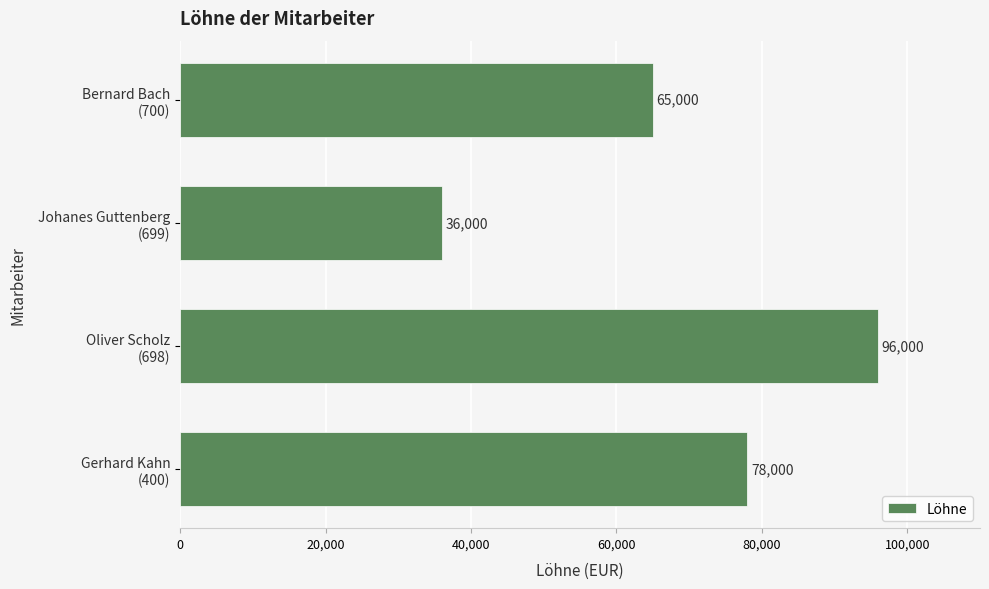

What is the greatest value displayed?

96000